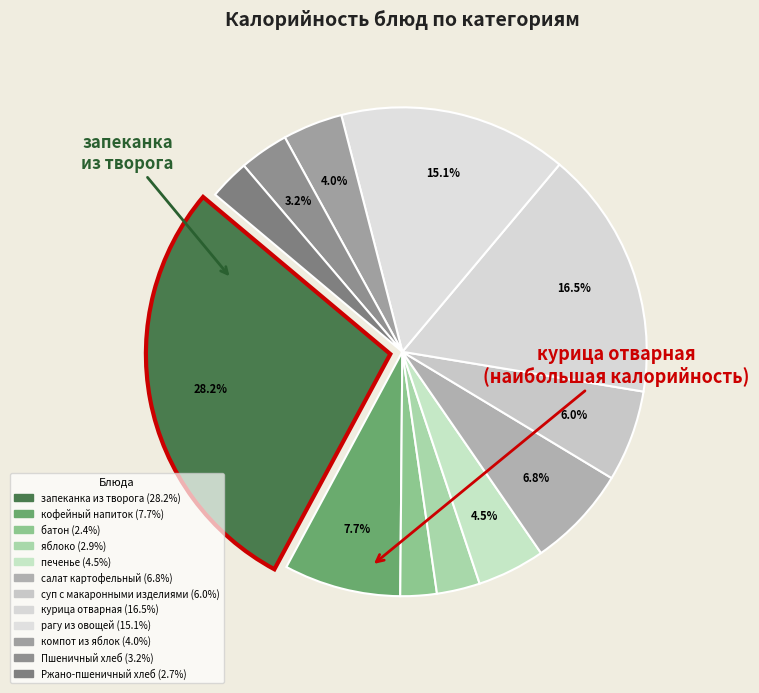

How many slices are in this pie chart?

12